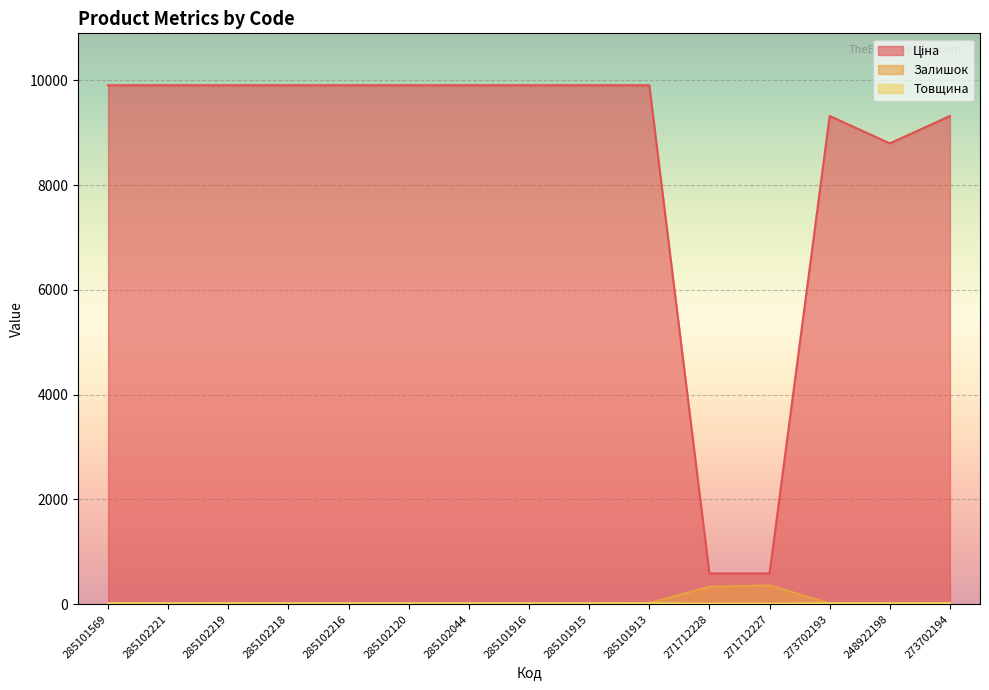

What is the maximum value for Залишок?

359.0